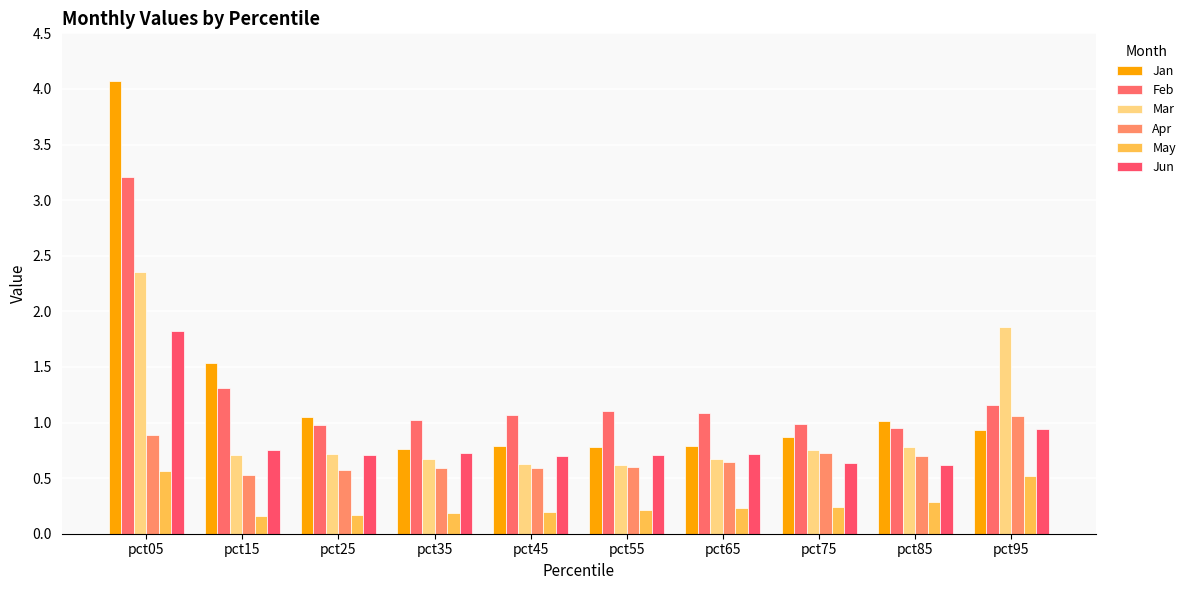

What is the sum of all Feb values?

12.9